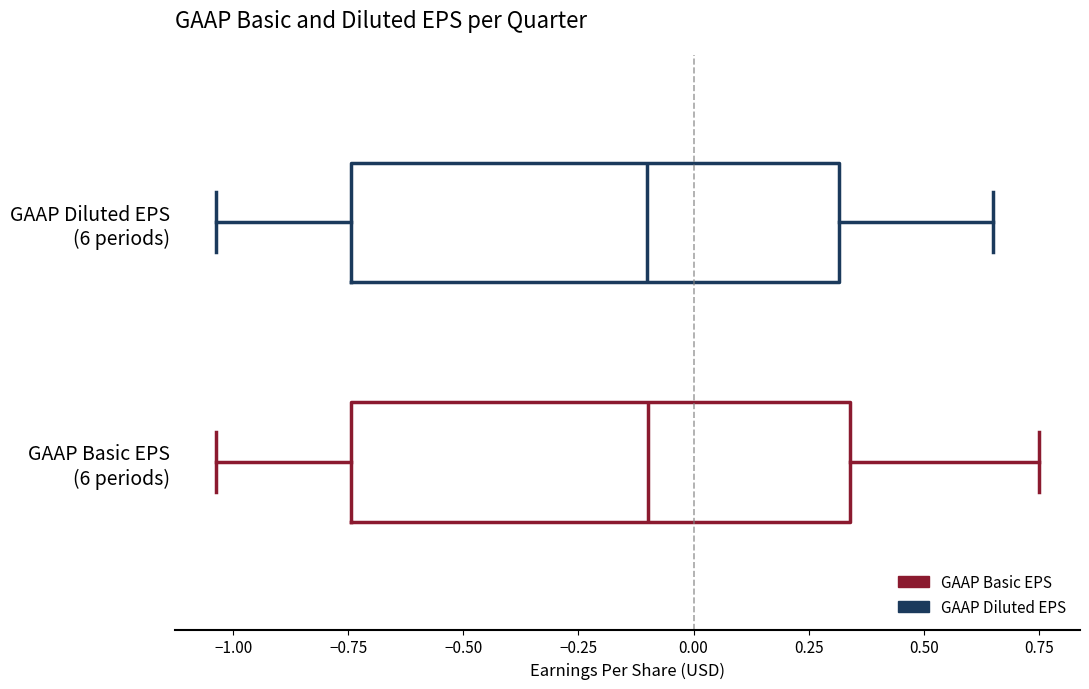

Reading bottom to top, read every box against the x-axis: the position of its median line, the range the box covers, and the ends of its whiskers. The values are not printed on the chart, so give them approximately, as read against the axis.

GAAP Basic EPS (6 periods): median -0.10, box -0.75 to 0.35, whiskers -1.05 to 0.75
GAAP Diluted EPS (6 periods): median -0.10, box -0.75 to 0.30, whiskers -1.05 to 0.65